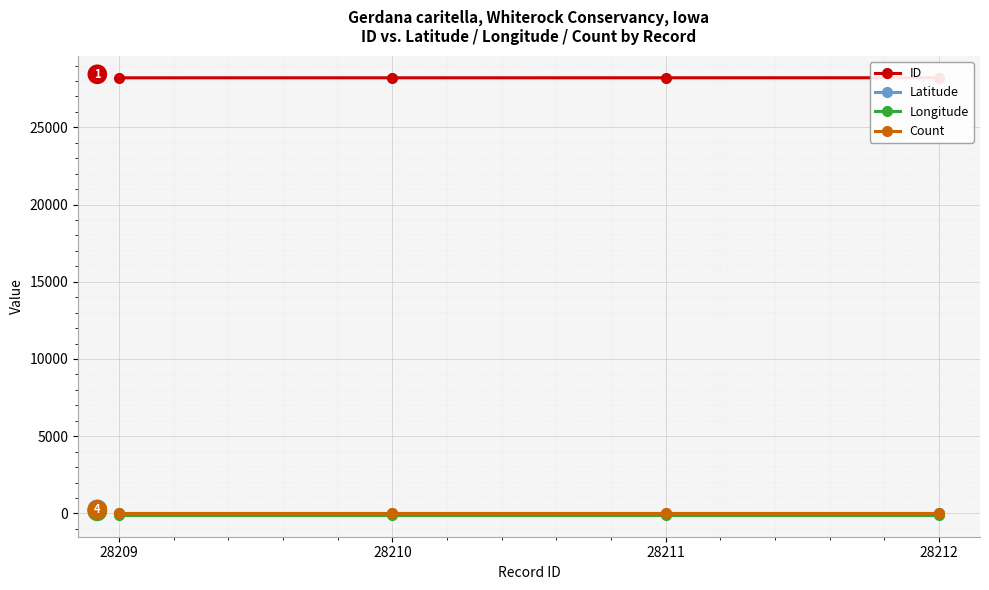

At which label is Longitude closest to -94?

28209